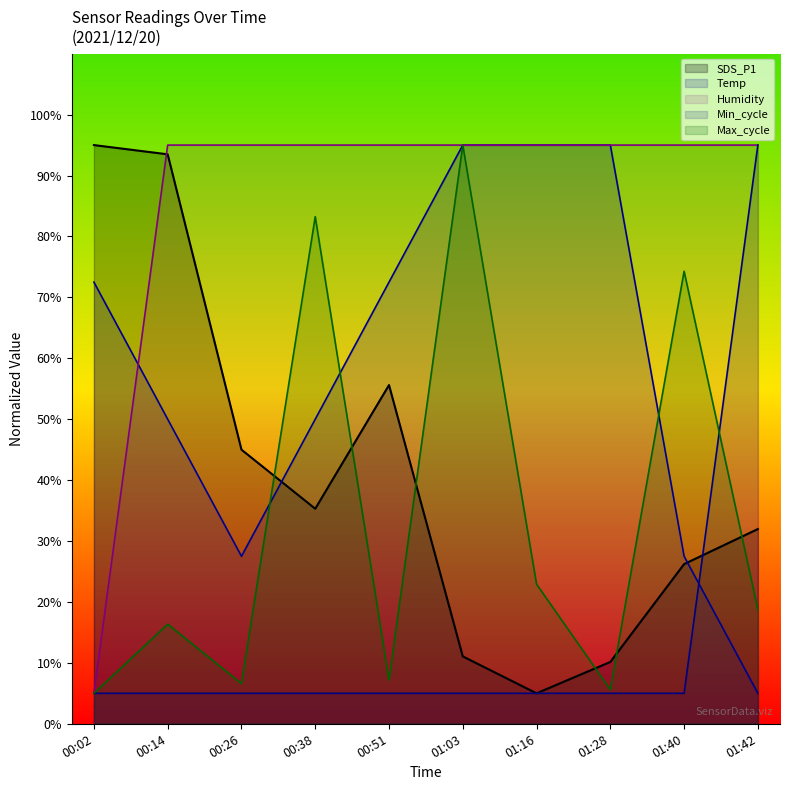

The value of Min_cycle at 01:03 is 5.0. True or false?

True